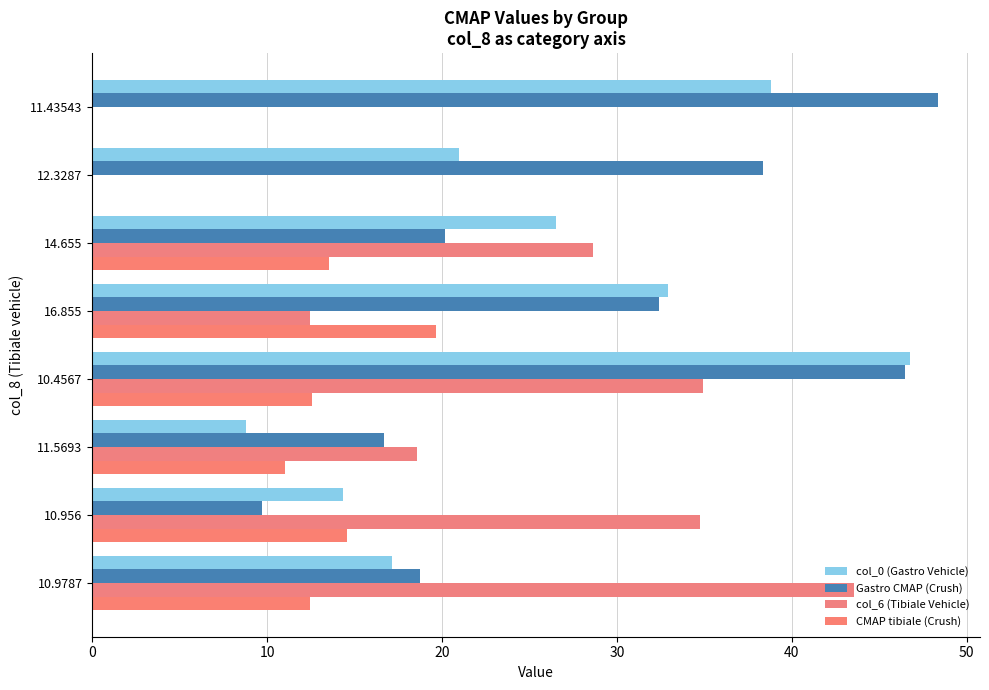

What is the average value of the col_6 (Tibiale Vehicle) series?

21.6